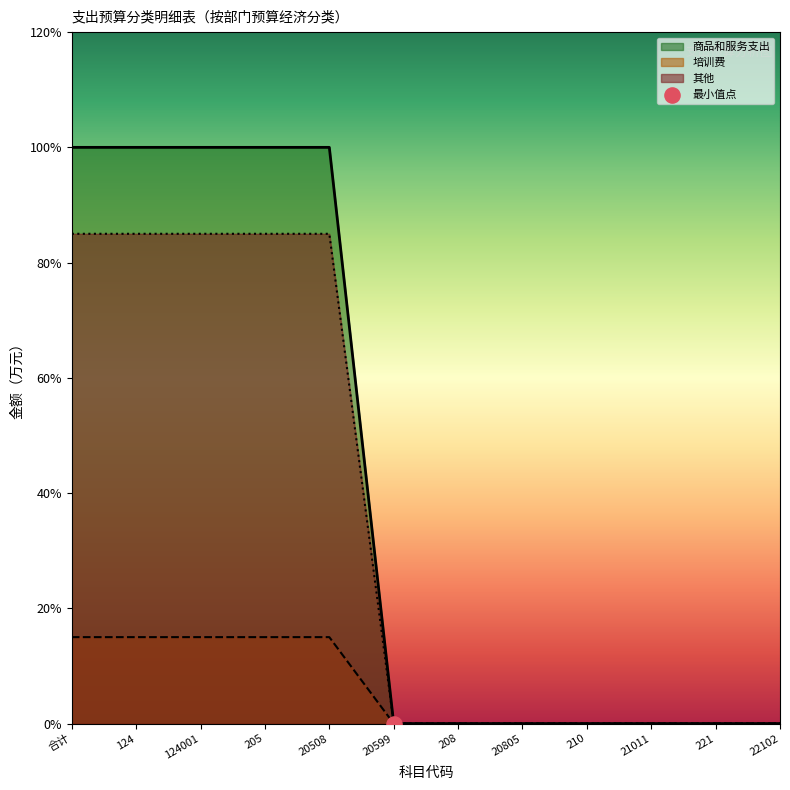

At which category is the sum across all series the highest?

合计